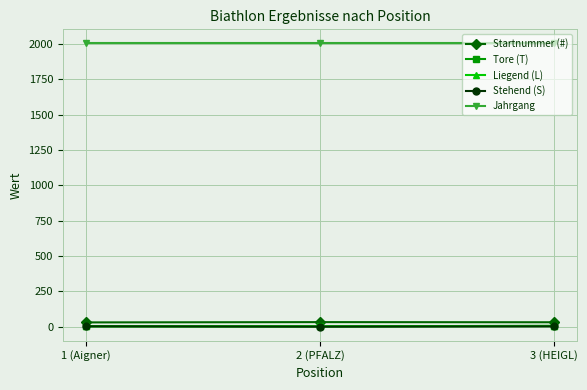

What is the value of the Startnummer (#) point at the 2nd from the left?

32